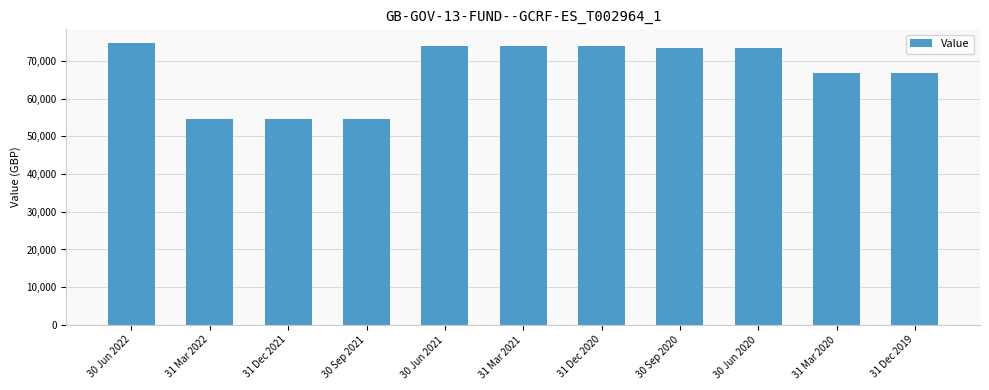

What is the minimum value shown in the chart?

54682.0